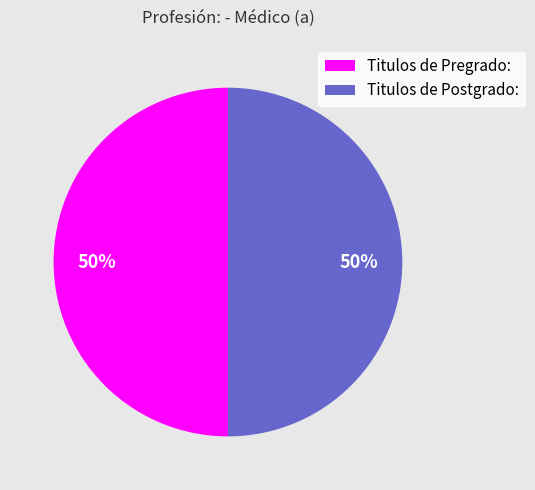

What is the ratio of the value at Titulos de Pregrado: to the value at Titulos de Postgrado:?

1.0